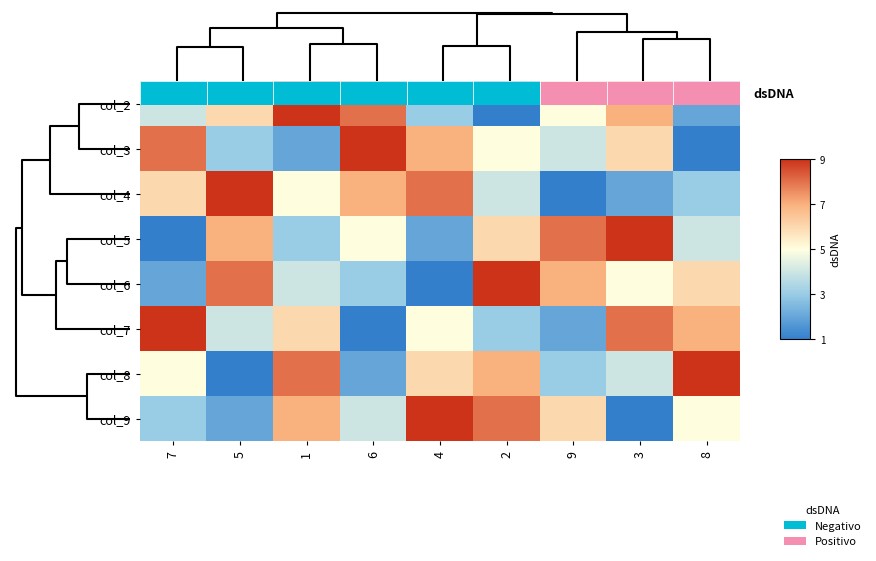

What is the difference between the maximum and minimum values in the col_3 series?

8